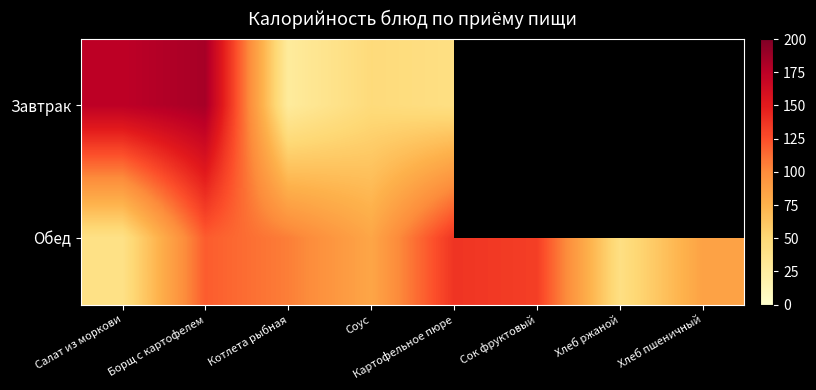

What is the lowest value of the Завтрак series?

27.3